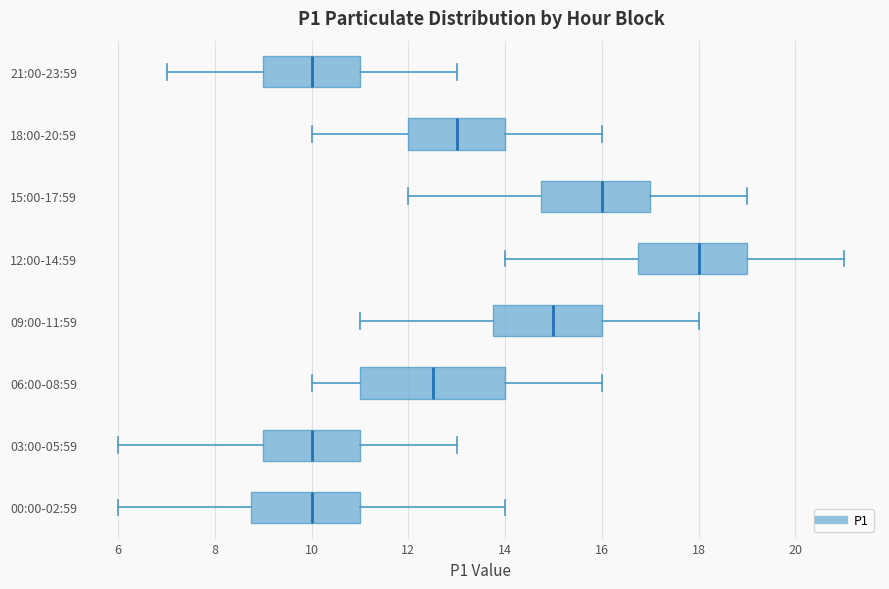

Reading bottom to top, read every box against the x-axis: the position of its median line, the range the box covers, and the ends of its whiskers. The values are not printed on the chart, so give them approximately, as read against the axis.

00:00-02:59: median 10.0, box 8.8 to 11.0, whiskers 6.0 to 14.0
03:00-05:59: median 10.0, box 9.0 to 11.0, whiskers 6.0 to 13.0
06:00-08:59: median 12.6, box 11.0 to 14.0, whiskers 10.0 to 16.0
09:00-11:59: median 15.0, box 13.8 to 16.0, whiskers 11.0 to 18.0
12:00-14:59: median 18.0, box 16.8 to 19.0, whiskers 14.0 to 21.0
15:00-17:59: median 16.0, box 14.8 to 17.0, whiskers 12.0 to 19.0
18:00-20:59: median 13.0, box 12.0 to 14.0, whiskers 10.0 to 16.0
21:00-23:59: median 10.0, box 9.0 to 11.0, whiskers 7.0 to 13.0